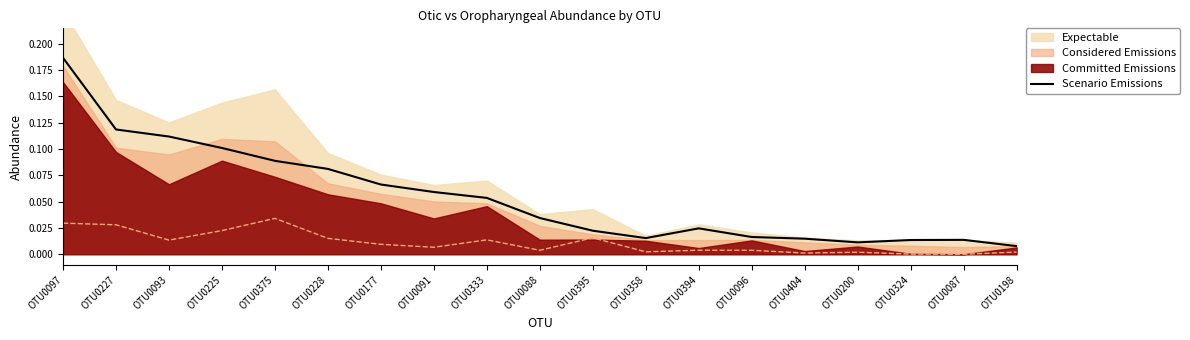

What is the label of the 18th point from the left?

OTU0087